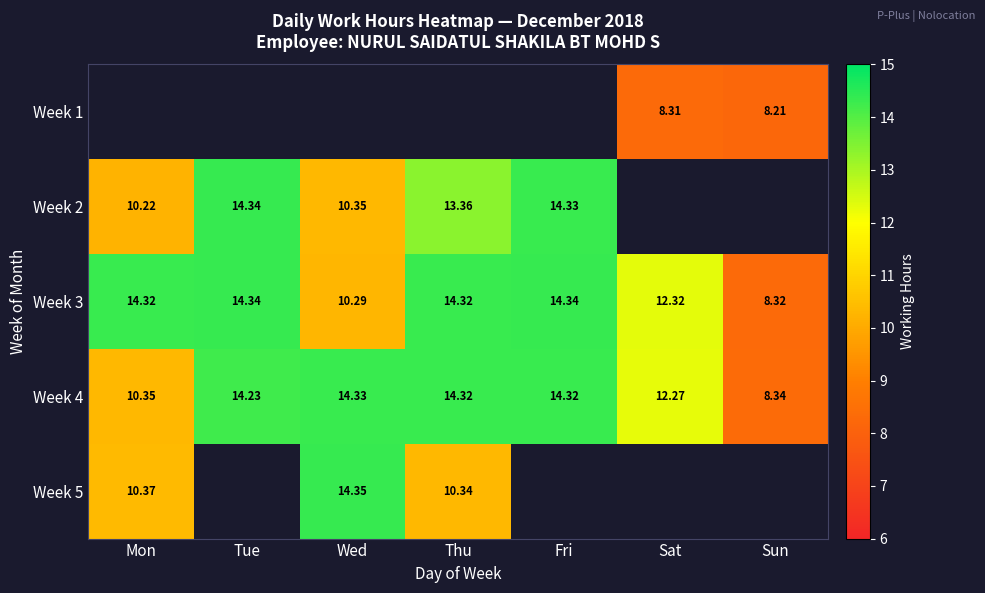

What is the spread (max minus min) of values at Sun?

0.1